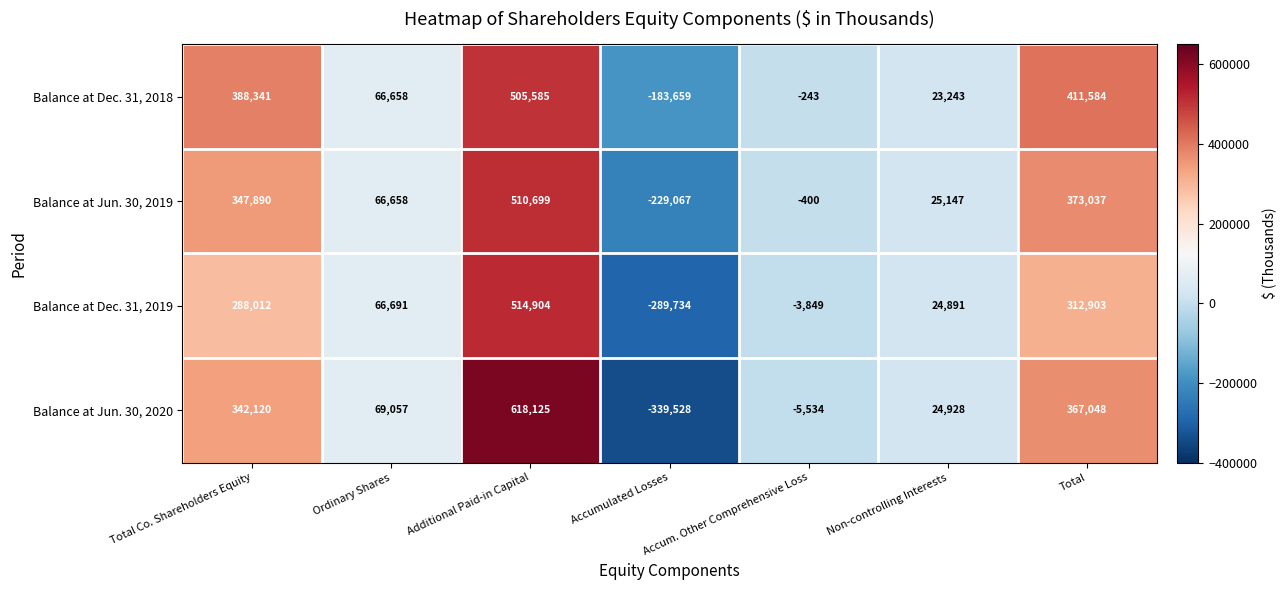

True or false: Balance at Dec. 31, 2019 has a value of 514904 at Additional Paid-in Capital.

True